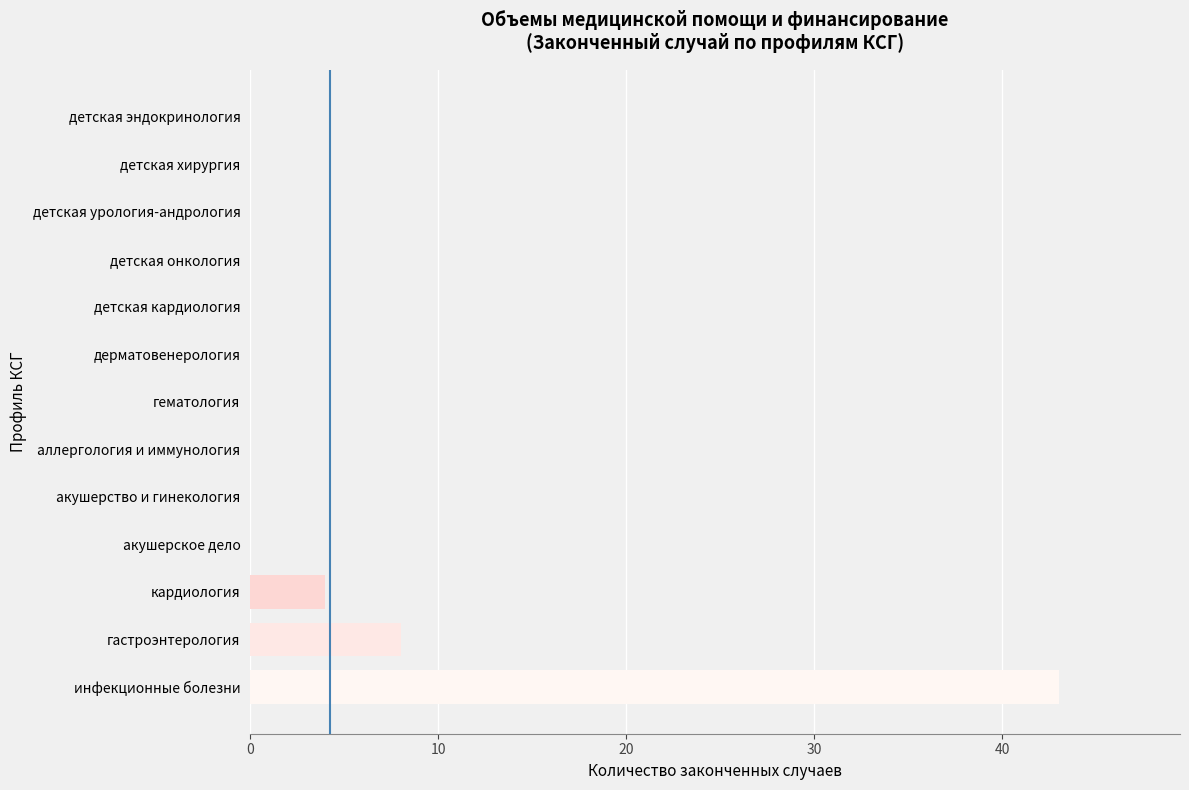

What is the sum of all values?

55